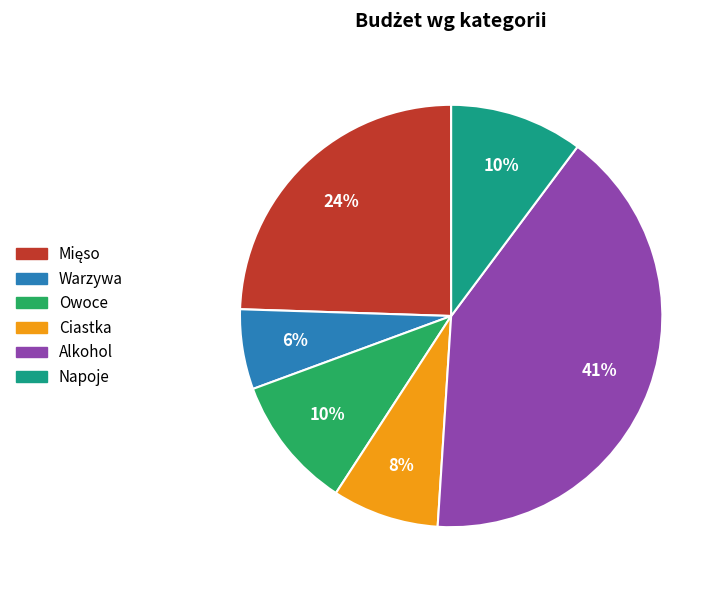

To the nearest percent, what is the average slice percentage?

17%